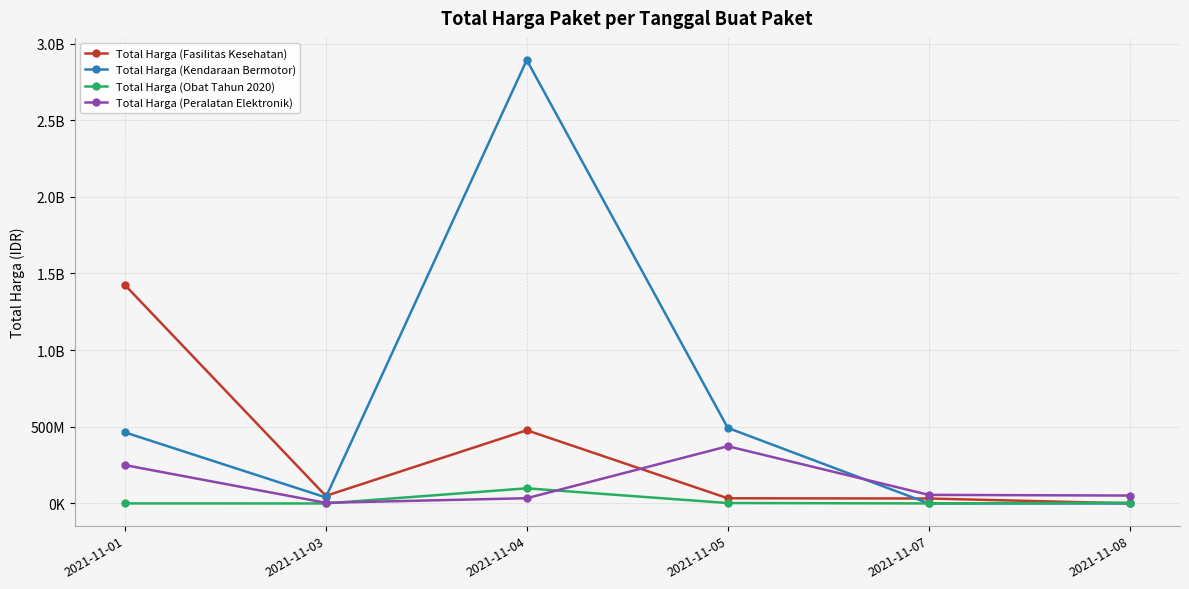

Rank the series by their maximum value, from lowest to highest.

Total Harga (Obat Tahun 2020), Total Harga (Peralatan Elektronik), Total Harga (Fasilitas Kesehatan), Total Harga (Kendaraan Bermotor)